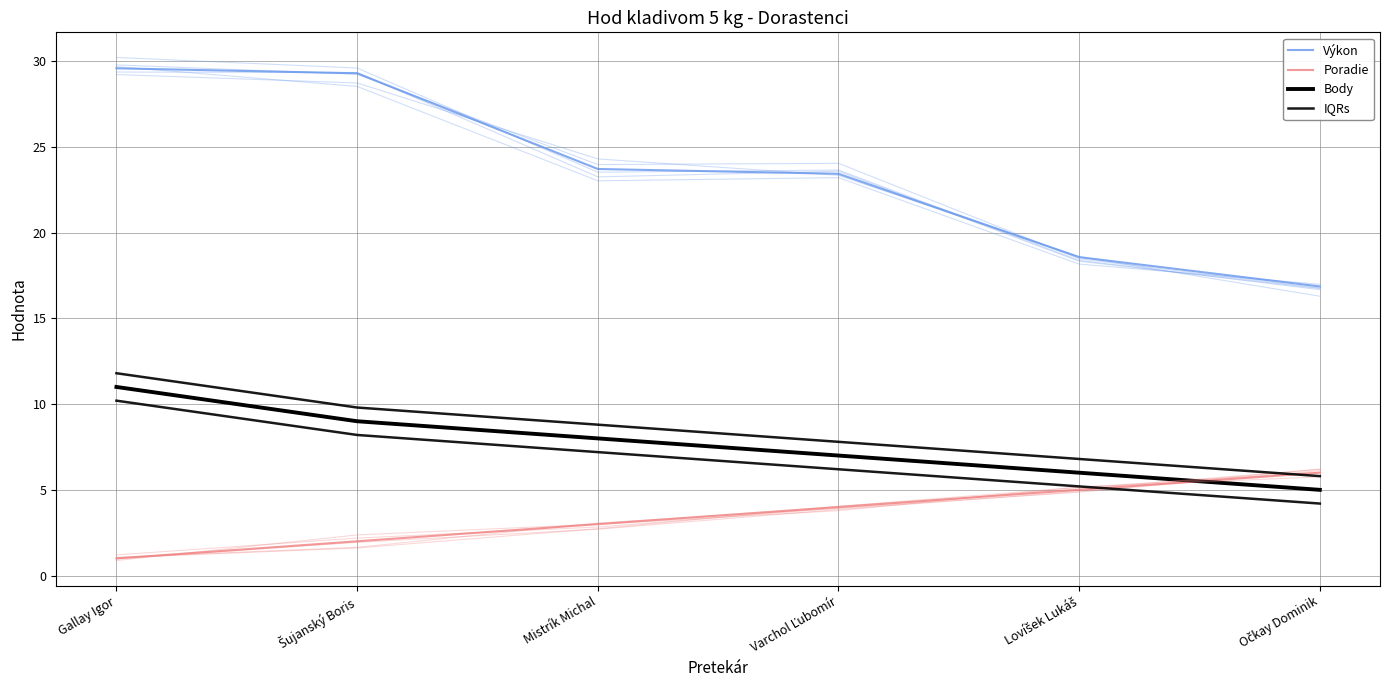

Reading left to right, extract all data points from this chart.

Výkon: Gallay Igor=29.6	Šujanský Boris=29.3	Mistrík Michal=23.7	Varchol Ľubomír=23.4	Lovíšek Lukáš=18.6	Očkay Dominik=16.9
Poradie: Gallay Igor=1.0	Šujanský Boris=2.0	Mistrík Michal=3.0	Varchol Ľubomír=4.0	Lovíšek Lukáš=5.0	Očkay Dominik=6.0
Body: Gallay Igor=11.0	Šujanský Boris=9.0	Mistrík Michal=8.0	Varchol Ľubomír=7.0	Lovíšek Lukáš=6.0	Očkay Dominik=5.0
IQRs: Gallay Igor=11.8	Šujanský Boris=9.8	Mistrík Michal=8.8	Varchol Ľubomír=7.8	Lovíšek Lukáš=6.8	Očkay Dominik=5.8